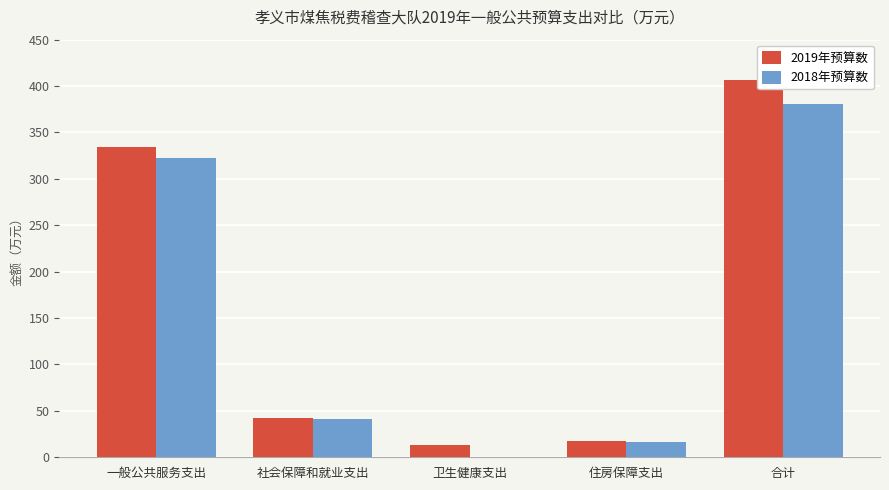

Reading left to right, list all the values displayed in this chart.

2019年预算数: 一般公共服务支出=334.0	社会保障和就业支出=42.6	卫生健康支出=12.8	住房保障支出=17.0	合计=406.5
2018年预算数: 一般公共服务支出=322.6	社会保障和就业支出=41.8	卫生健康支出=0.0	住房保障支出=16.7	合计=381.1